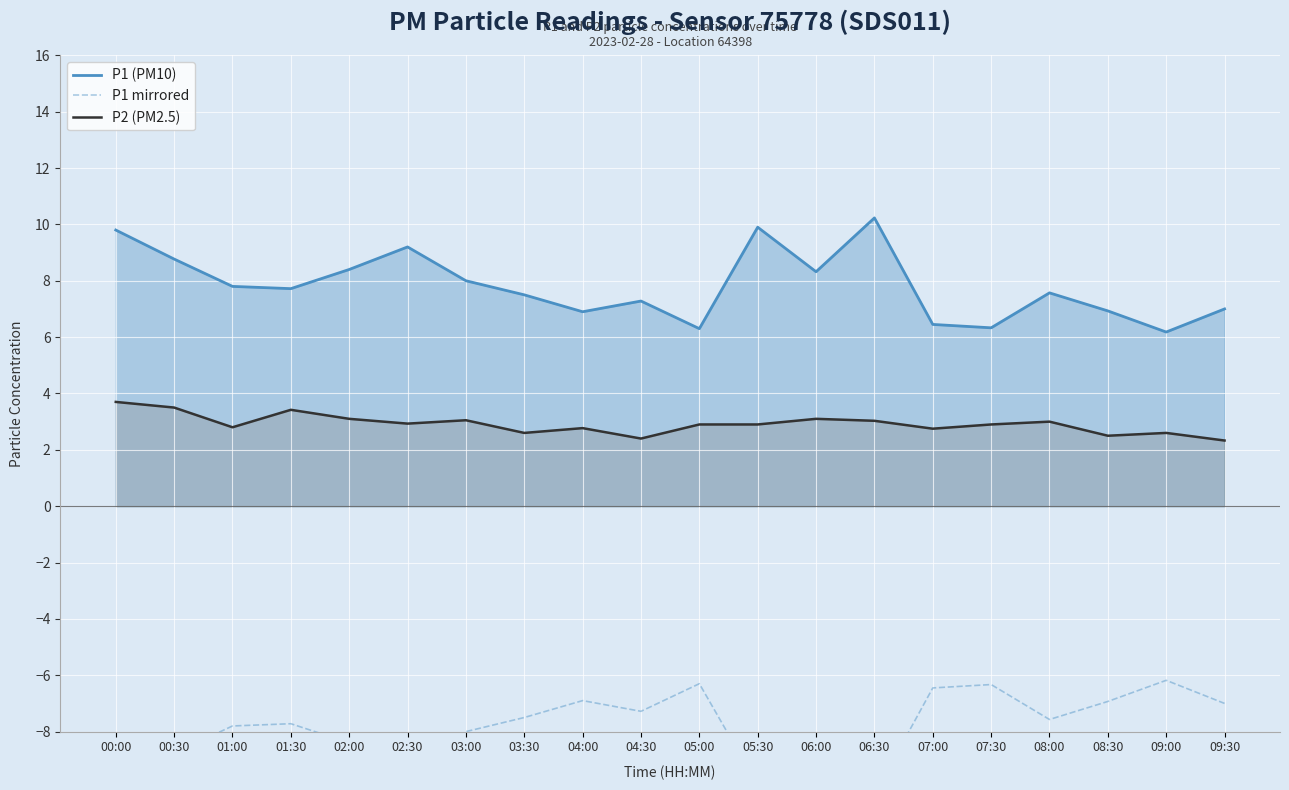

True or false: P1 mirrored and P1 (PM10) cross at least once.

False